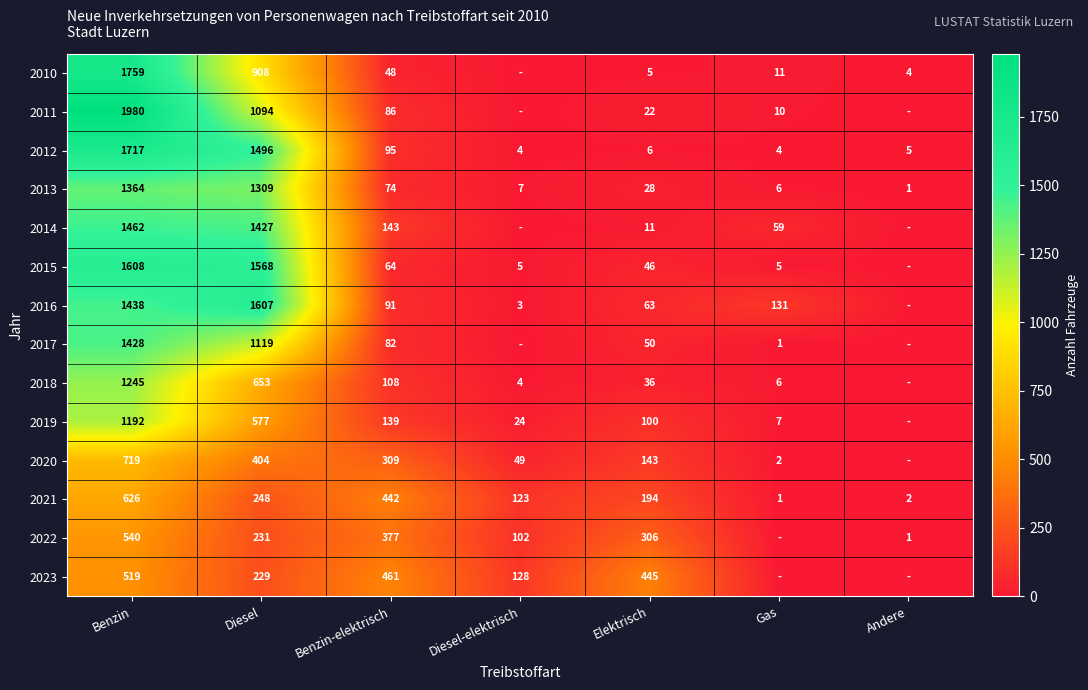

At Diesel, list the series in order from smallest to largest.

2023, 2022, 2021, 2020, 2019, 2018, 2010, 2011, 2017, 2013, 2014, 2012, 2015, 2016